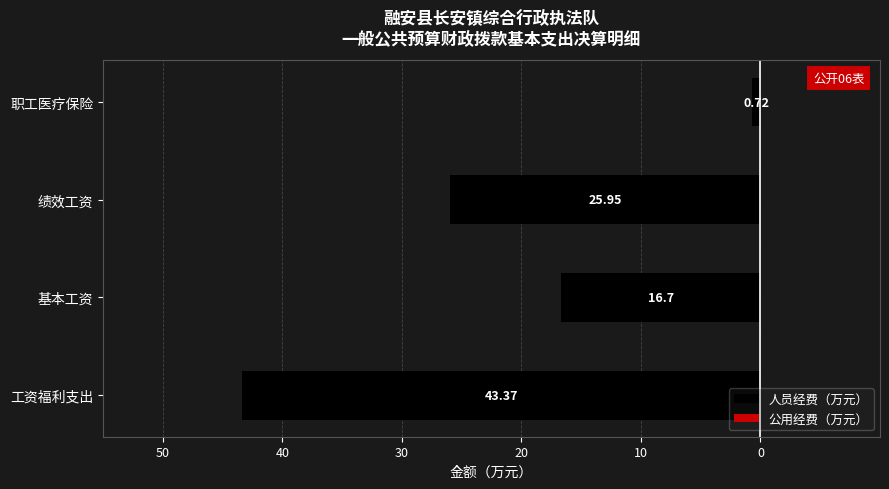

Does the chart contain any negative values?

Yes